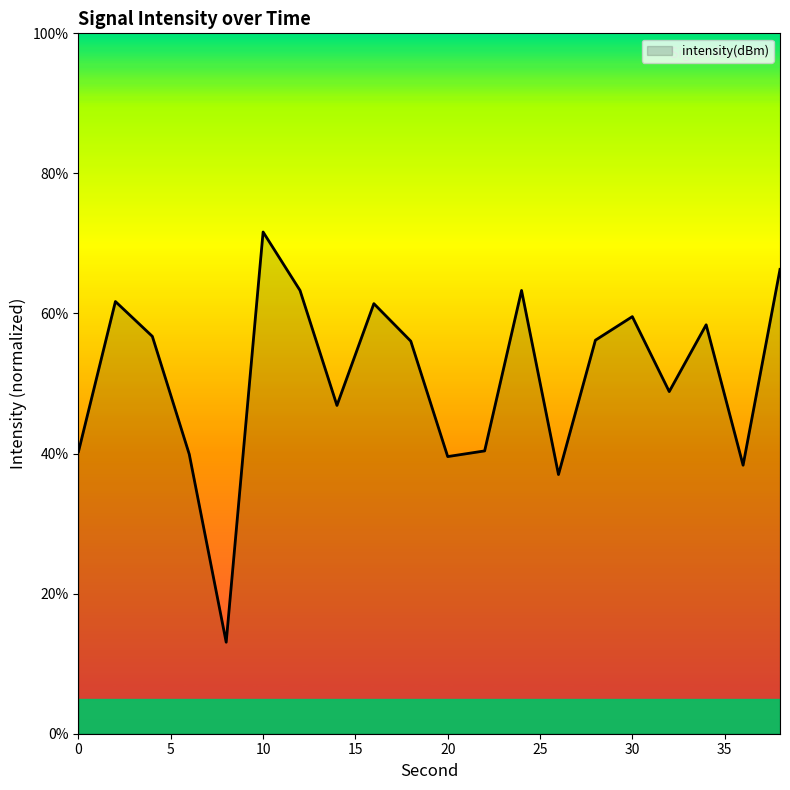

What is the smallest value displayed?

13.1